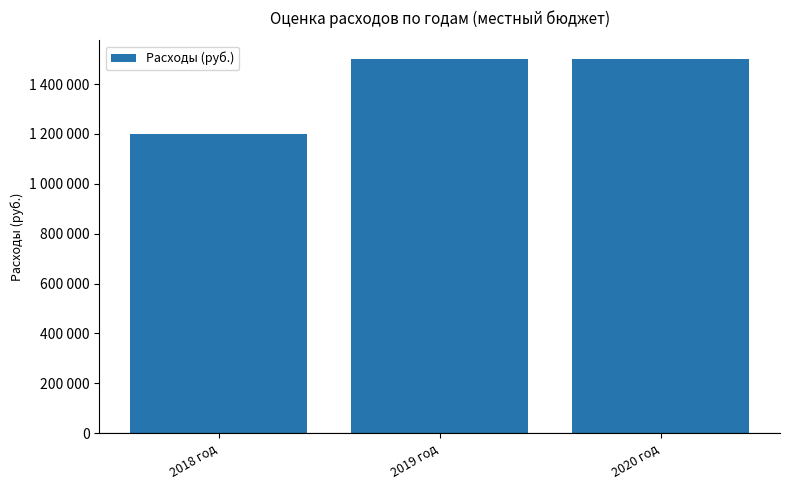

Does the chart contain any negative values?

No